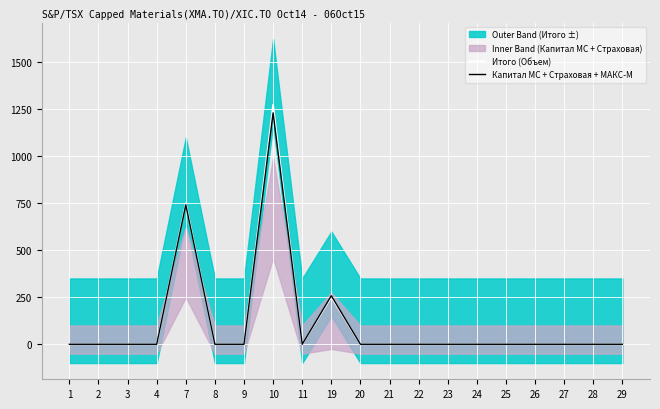

Is it true that Итого (Объем) equals 0.0 at 9?

True